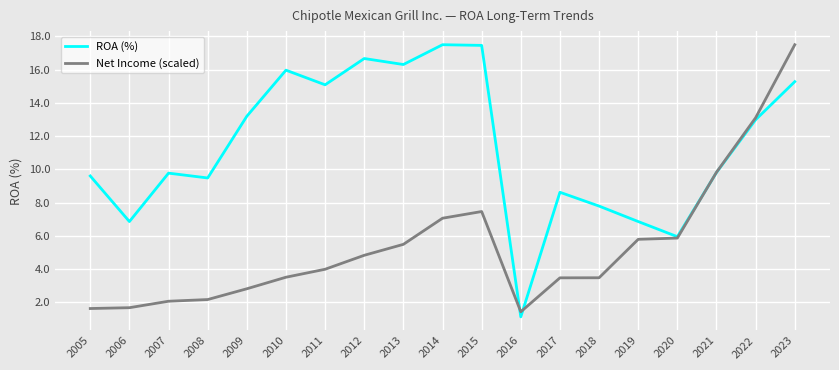

Which series changed the most between 2013 and 2018?

ROA (%)